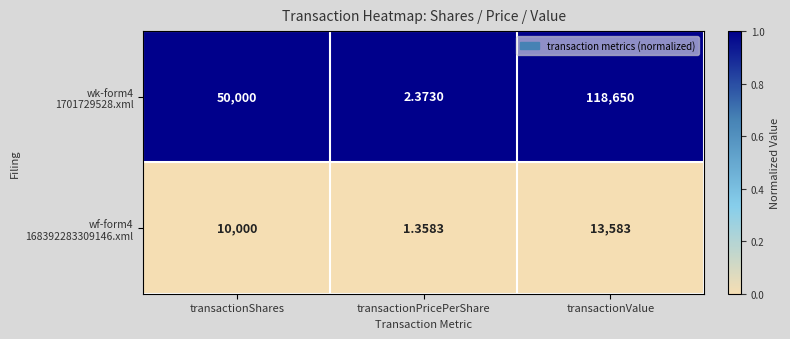

Which category has the lowest value across all series?

transactionPricePerShare